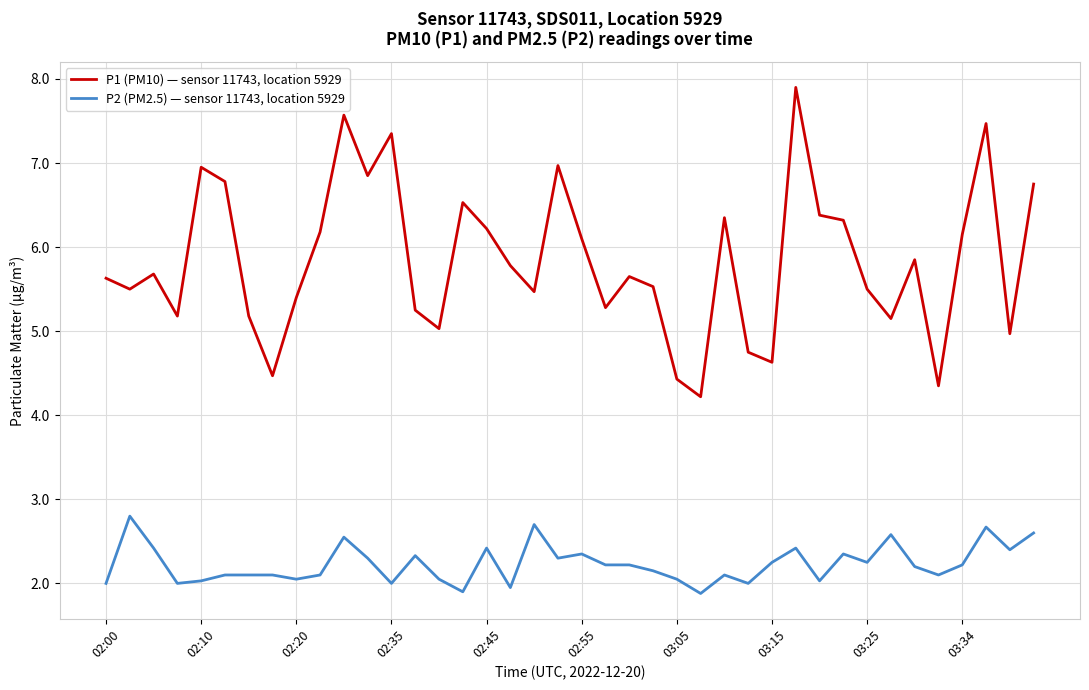

Which series has the largest range (max minus min)?

P1 (PM10) — sensor 11743, location 5929